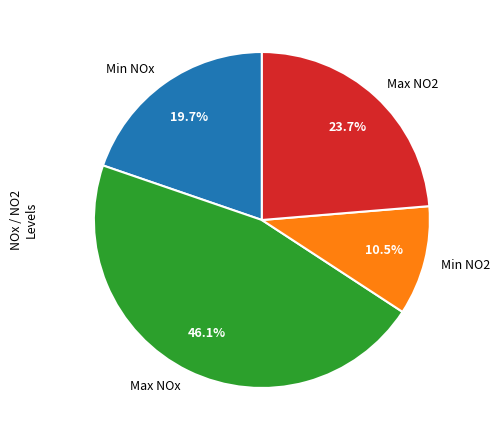

Which slice is the largest?

Max NOx